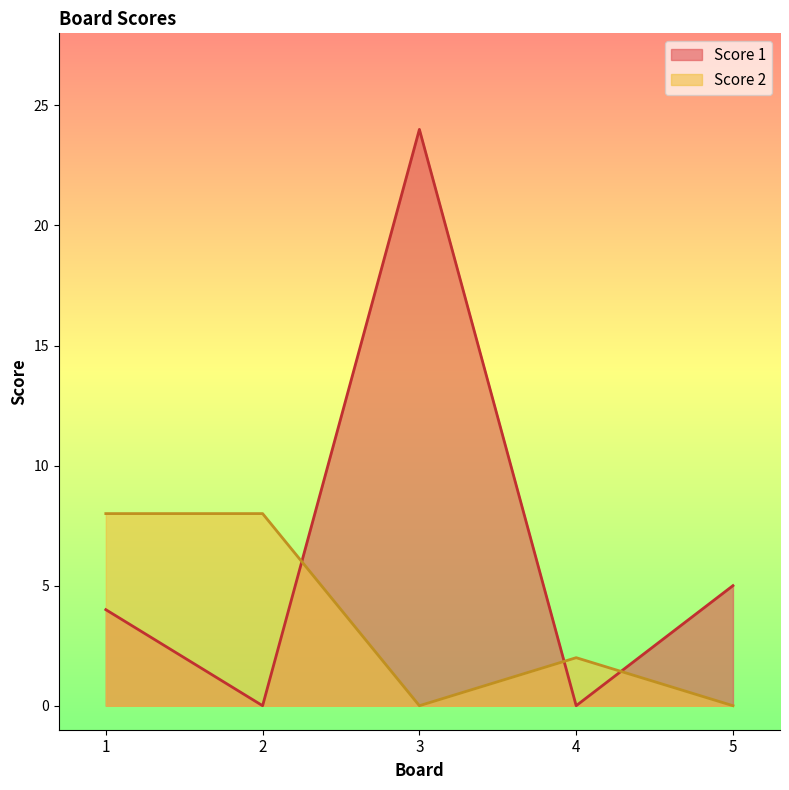

What is the sum of all Score 2 values?

18